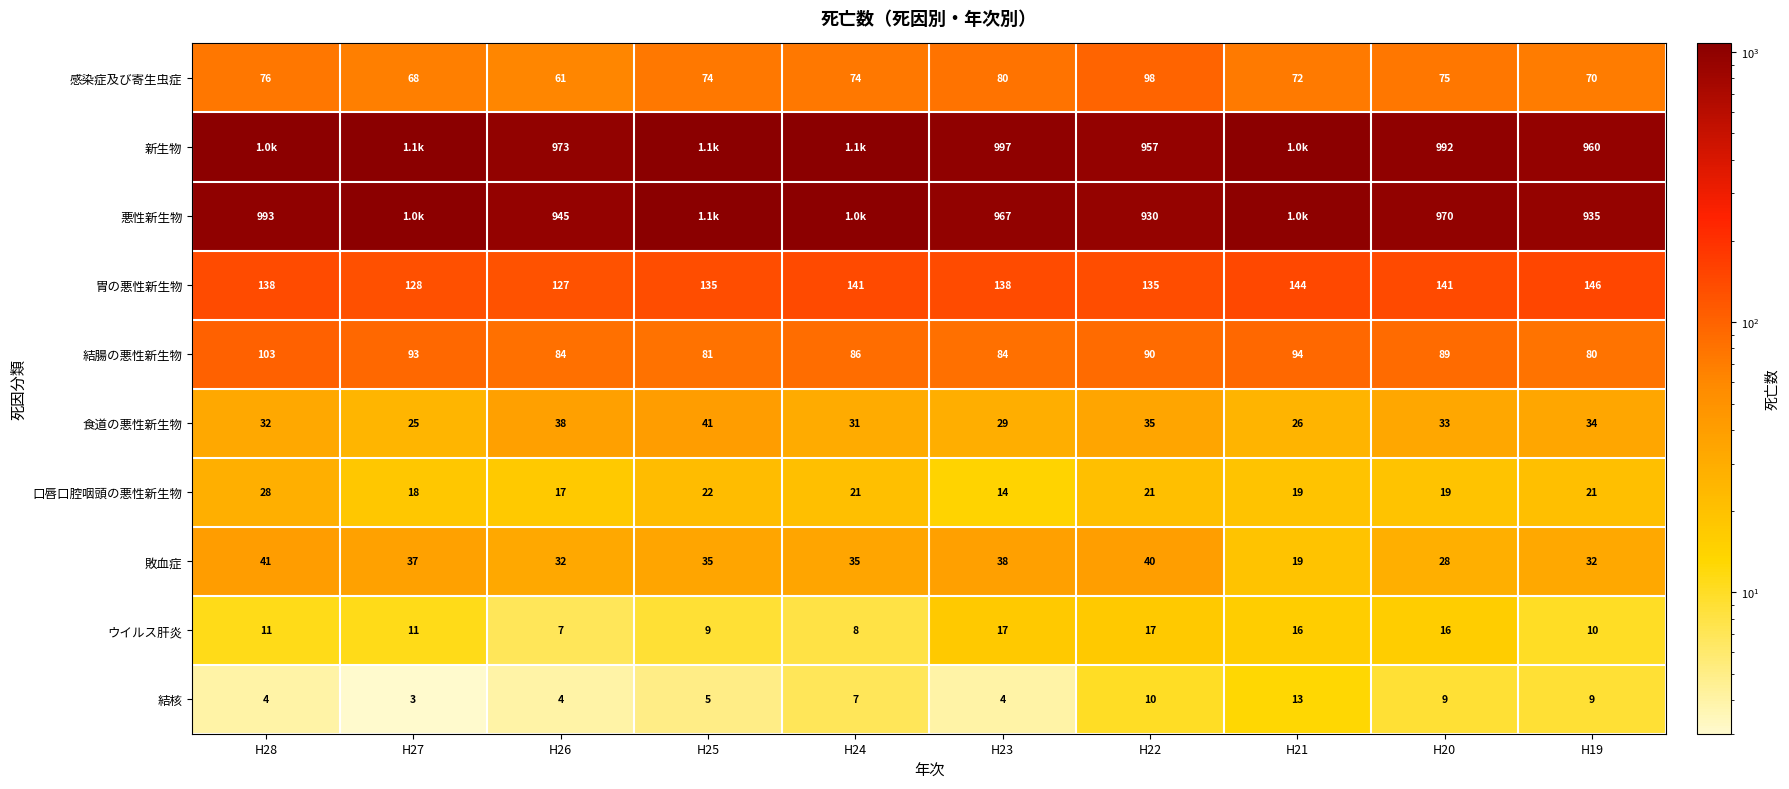

Read the 結腸の悪性新生物 value at H21.

94